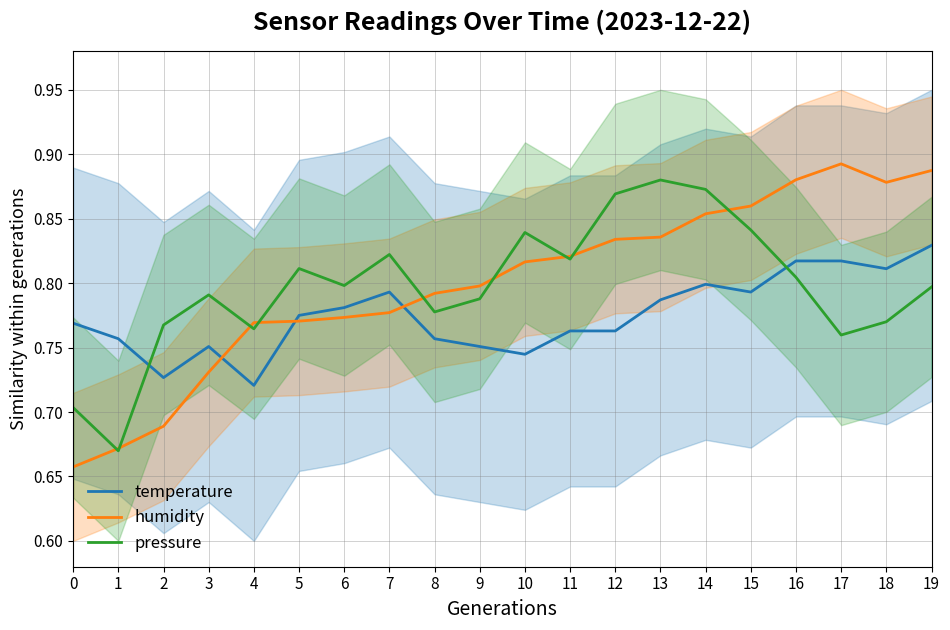

Which label corresponds to the largest value in the chart?

17